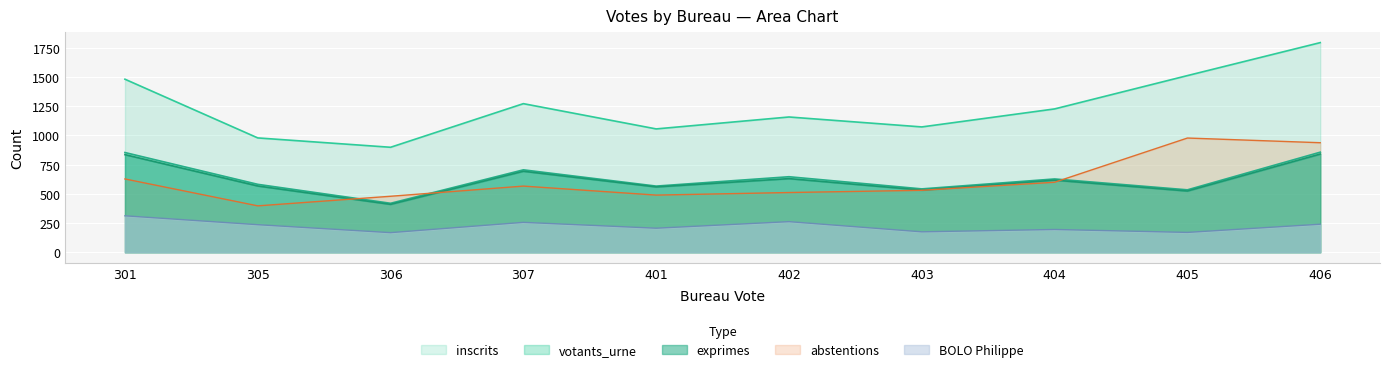

What is the sum of the abstentions values at 301 and 406?

1564